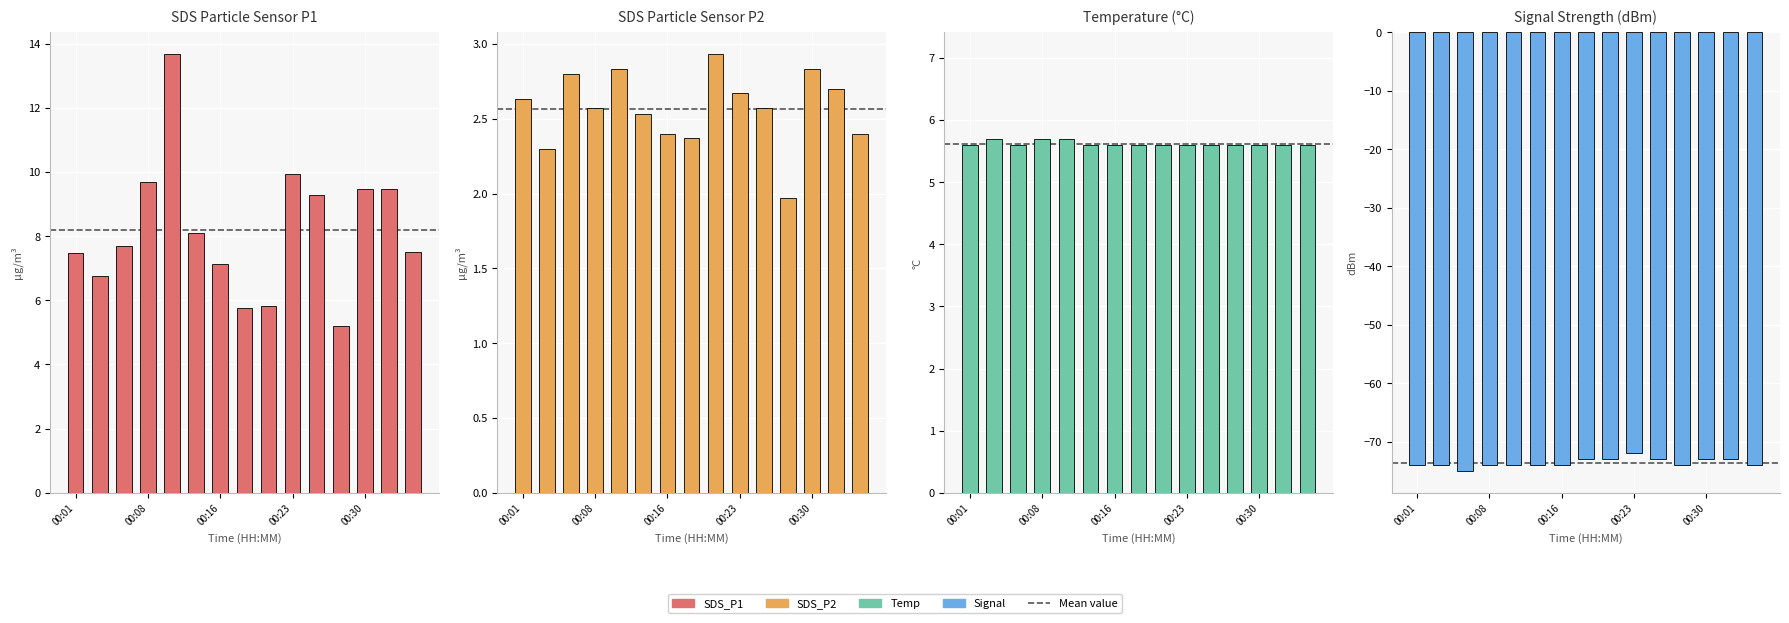

Which series has the largest total across all categories?

SDS_P1